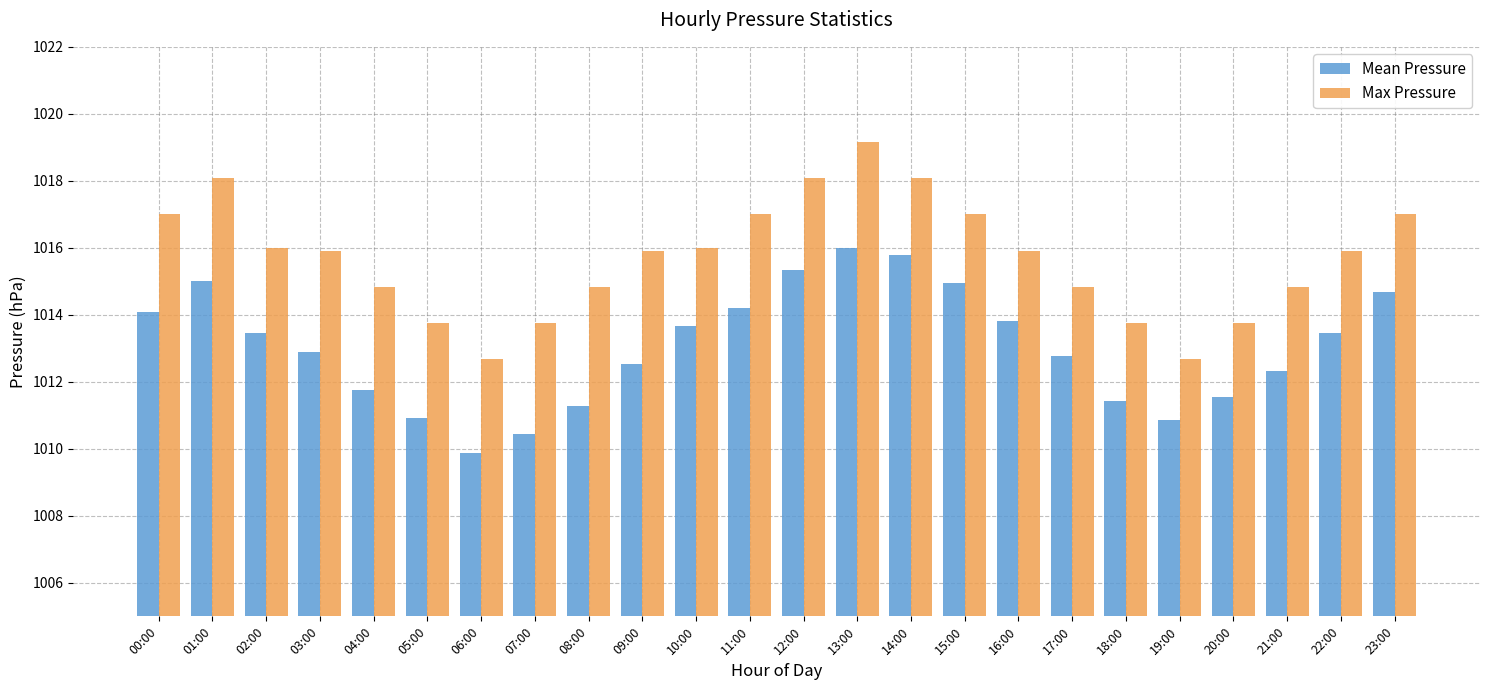

How many bars are there in total?

48